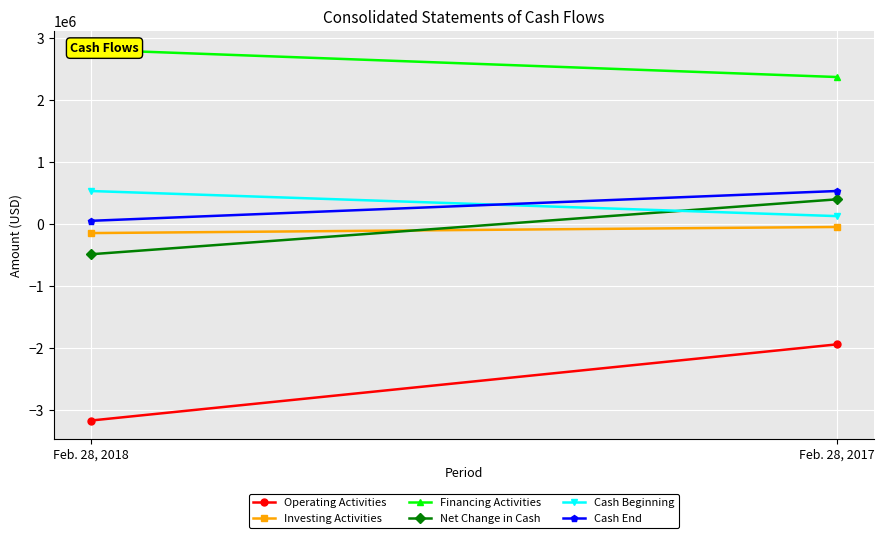

The Operating Activities series shows -3099506 at Feb. 28, 2017. True or false?

False